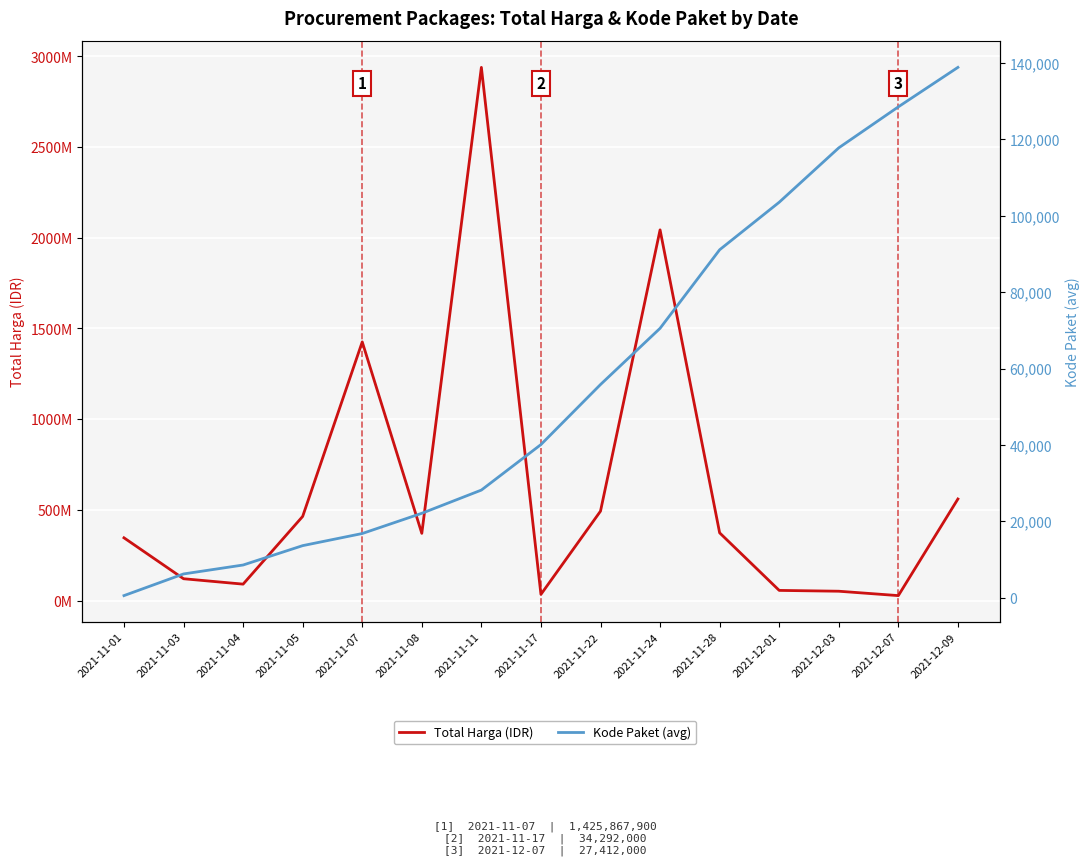

Reading right to left, transcribe all the data shown in this chart.

Total Harga (IDR): 2021-12-09=559971000.0	2021-12-07=27412000.0	2021-12-03=51601000.0	2021-12-01=56152800.0	2021-11-28=373404000.0	2021-11-24=2043326200.0	2021-11-22=493000000.0	2021-11-17=34292000.0	2021-11-11=2938963240.0	2021-11-08=370566000.0	2021-11-07=1425867900.0	2021-11-05=464002100.0	2021-11-04=90672075.0	2021-11-03=120451270.0	2021-11-01=346053900.0
Kode Paket (avg): 2021-12-09=138846.5	2021-12-07=128516.0	2021-12-03=117783.0	2021-12-01=103541.0	2021-11-28=91101.0	2021-11-24=70542.0	2021-11-22=55826.0	2021-11-17=40112.0	2021-11-11=28195.7	2021-11-08=22117.6	2021-11-07=16823.0	2021-11-05=13652.0	2021-11-04=8581.2	2021-11-03=6242.3	2021-11-01=569.5